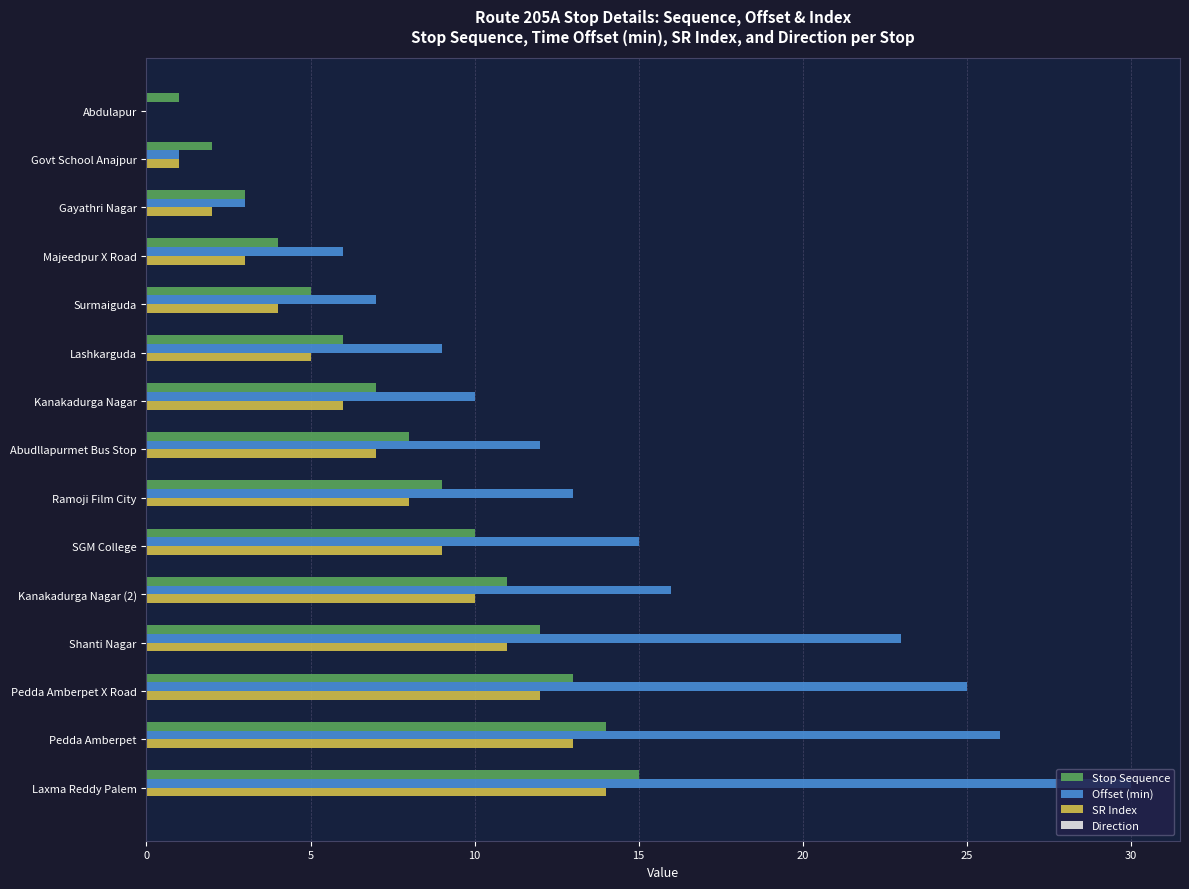

What is the total value across all series at Govt School Anajpur?

4